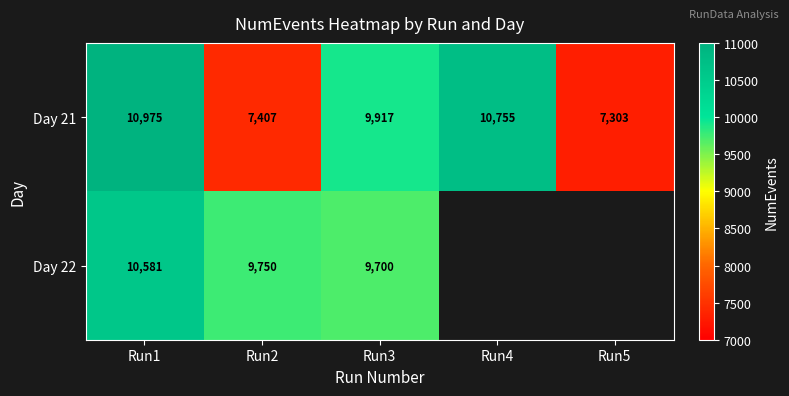

List the labels in order of Day 21 value, largest first.

Run1, Run4, Run3, Run2, Run5